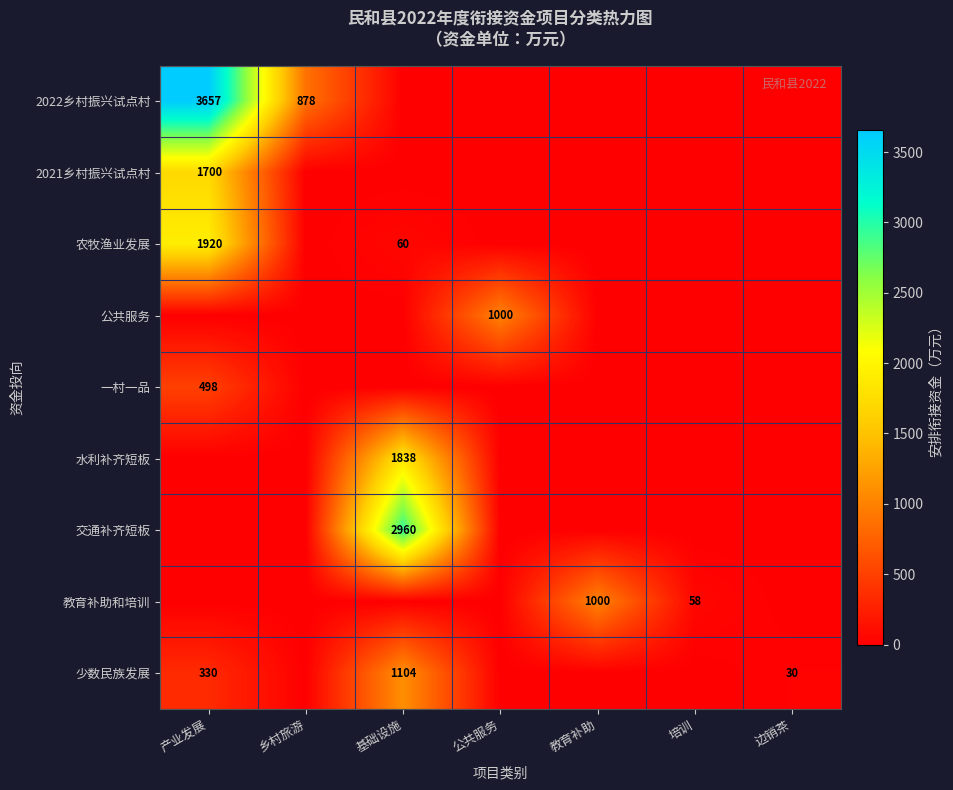

The value of 2022乡村振兴试点村 at 产业发展 is 1449. True or false?

False